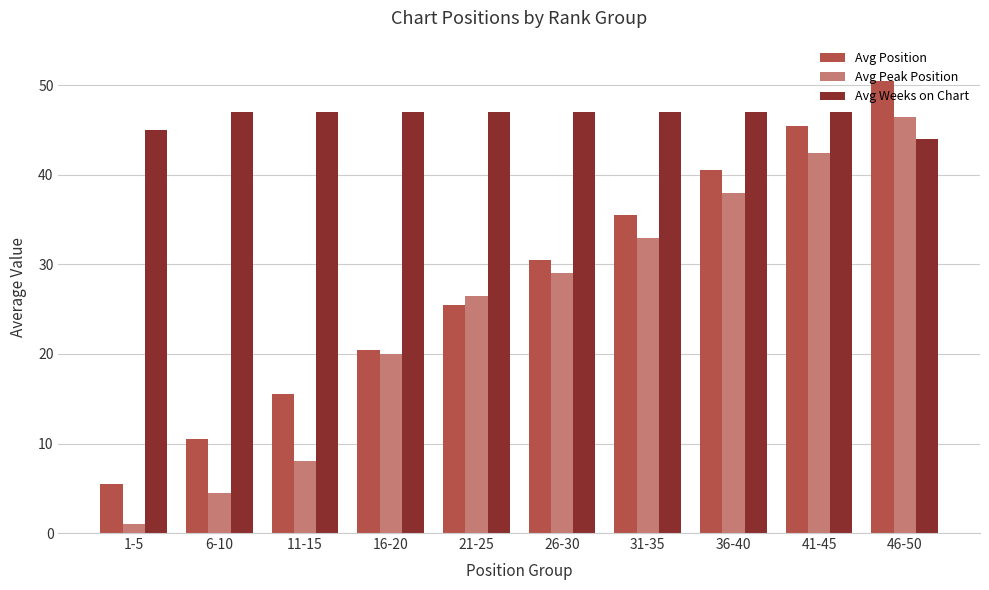

Which label corresponds to the largest value in the chart?

46-50